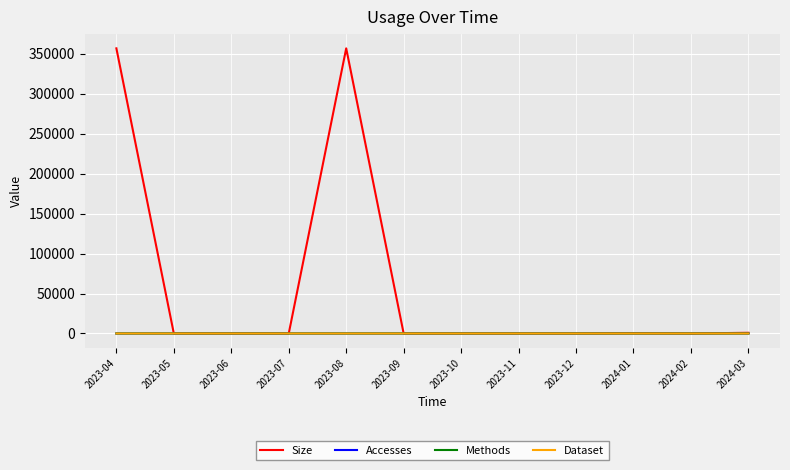

Is this an area chart (filled region under the line)?

No